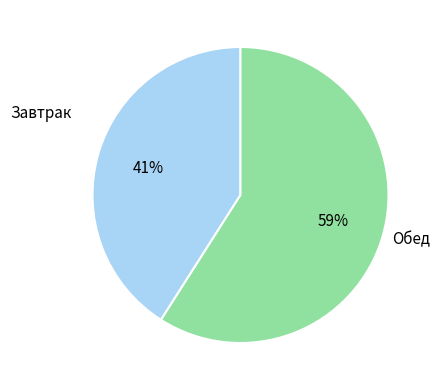

Is there a majority slice in this chart?

Yes